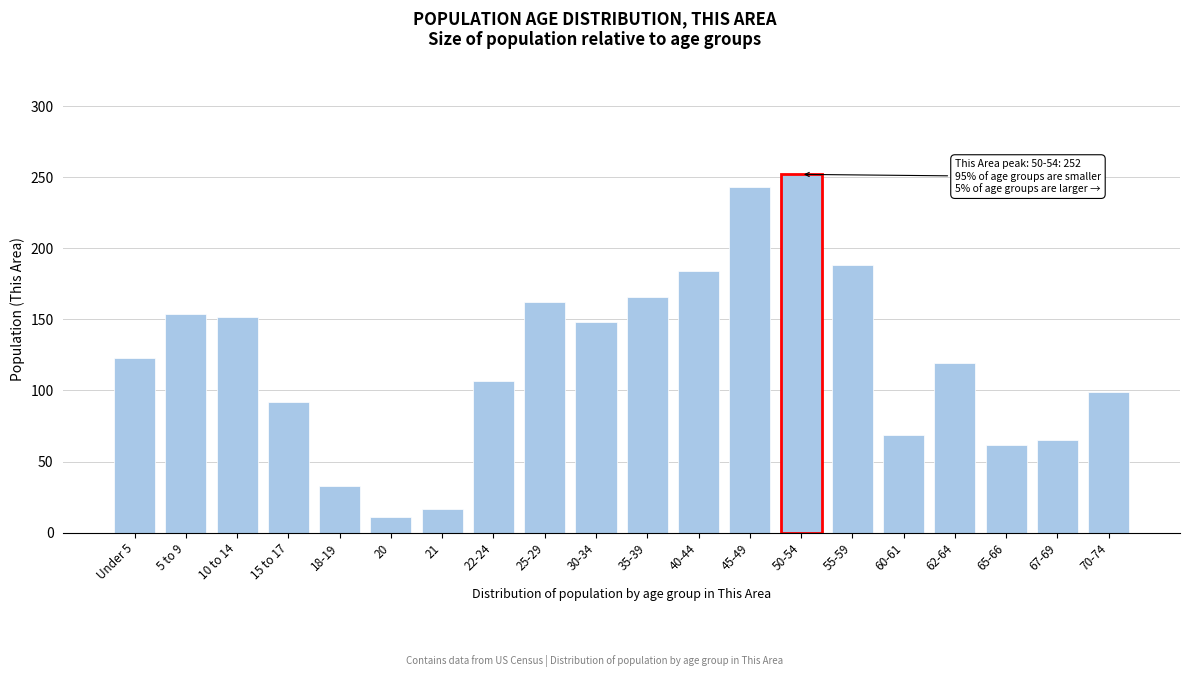

Reading left to right, transcribe all the data shown in this chart.

Under 5=123	5 to 9=154	10 to 14=152	15 to 17=92	18-19=33	20=11	21=17	22-24=107	25-29=162	30-34=148	35-39=166	40-44=184	45-49=243	50-54=252	55-59=188	60-61=69	62-64=119	65-66=62	67-69=65	70-74=99